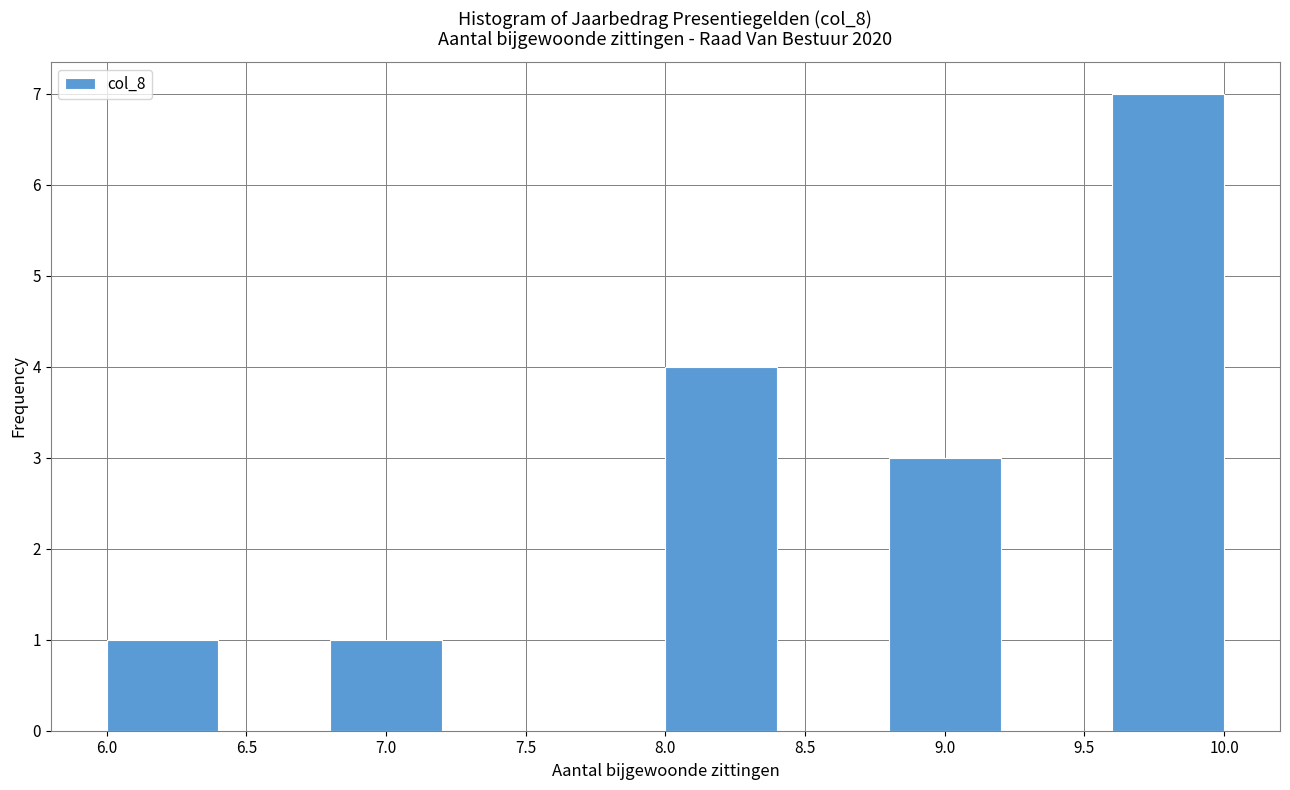

Over which range of the x-axis is the bar tallest?

9.6 to 10.0